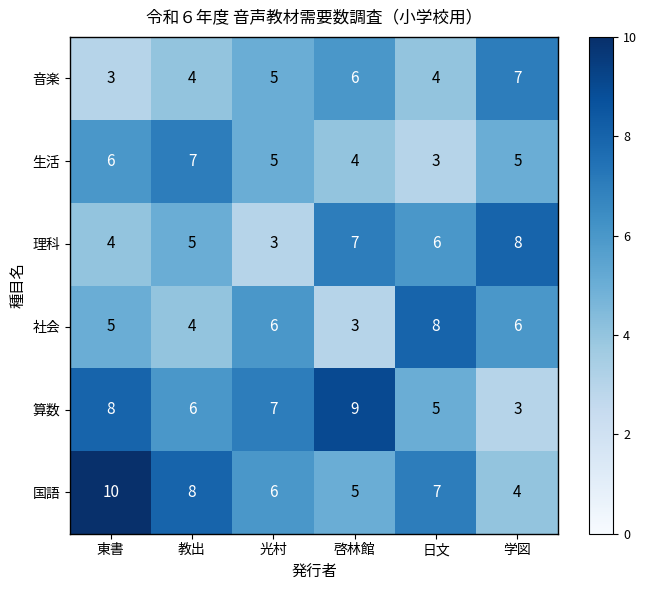

Between 光村 and 啓林館, which series saw the biggest shift?

理科